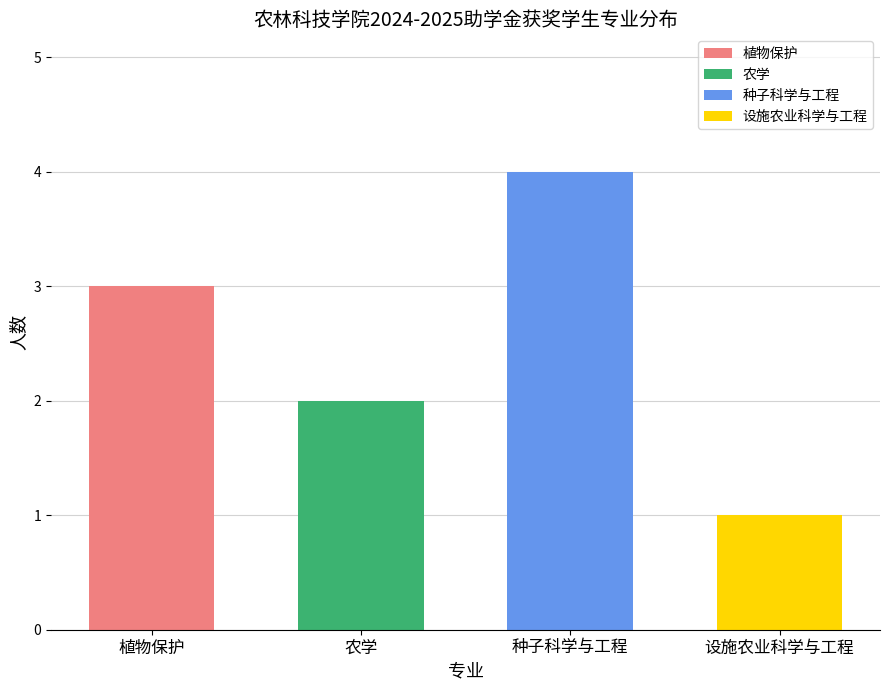

What is the greatest value displayed?

4